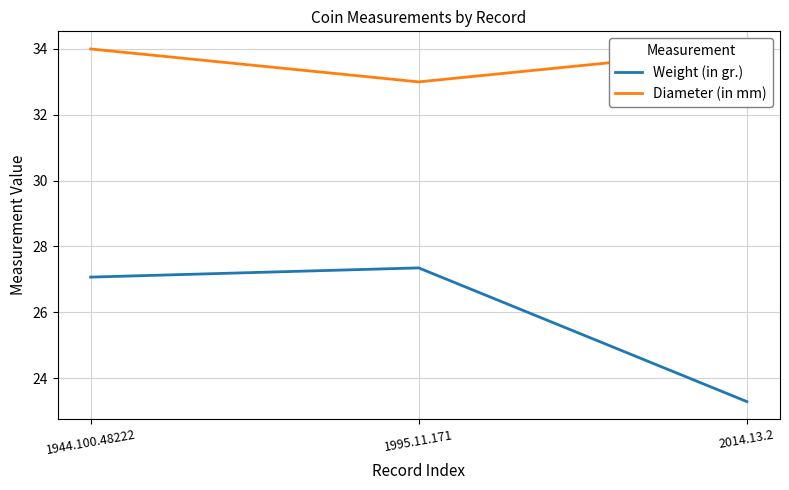

What is the greatest value displayed?

34.0